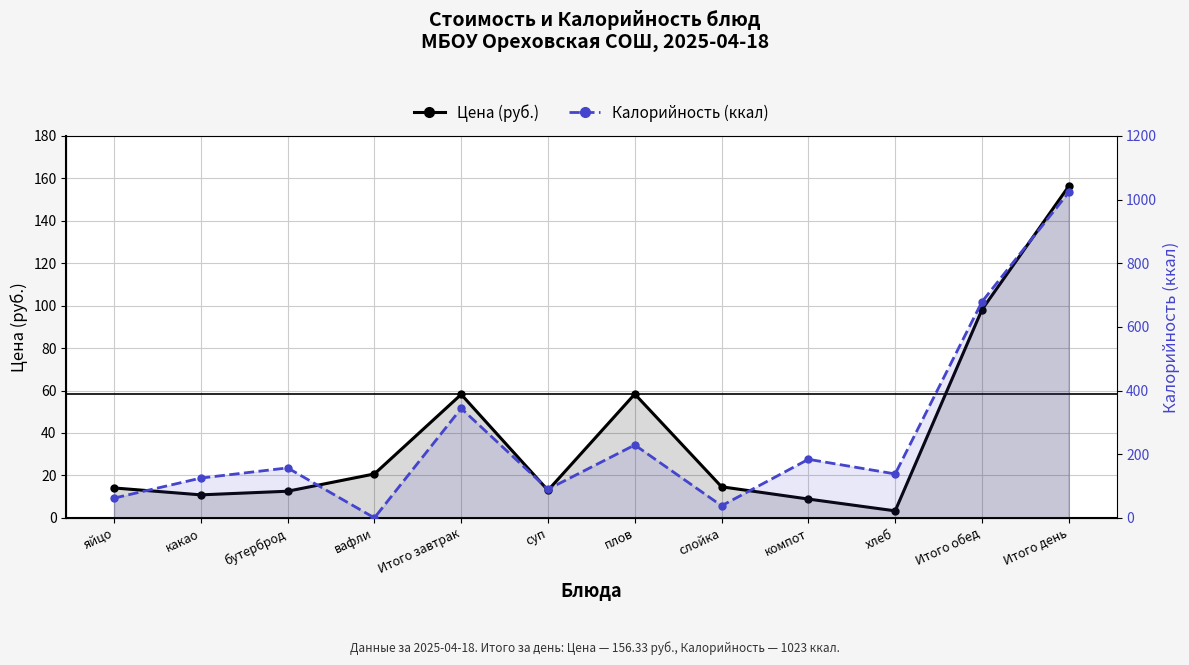

What is the total value across all series at Итого день?

1179.3